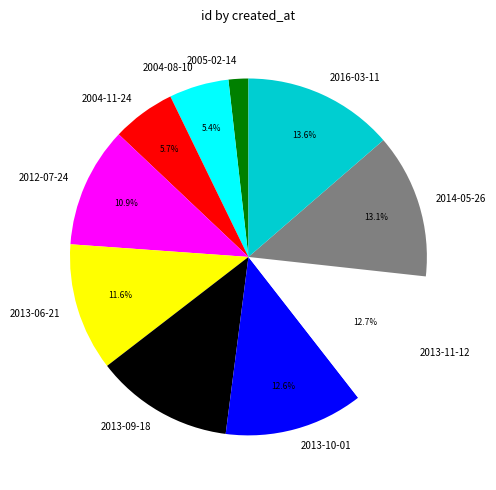

Does 2004-11-24 represent more than half of the total?

No